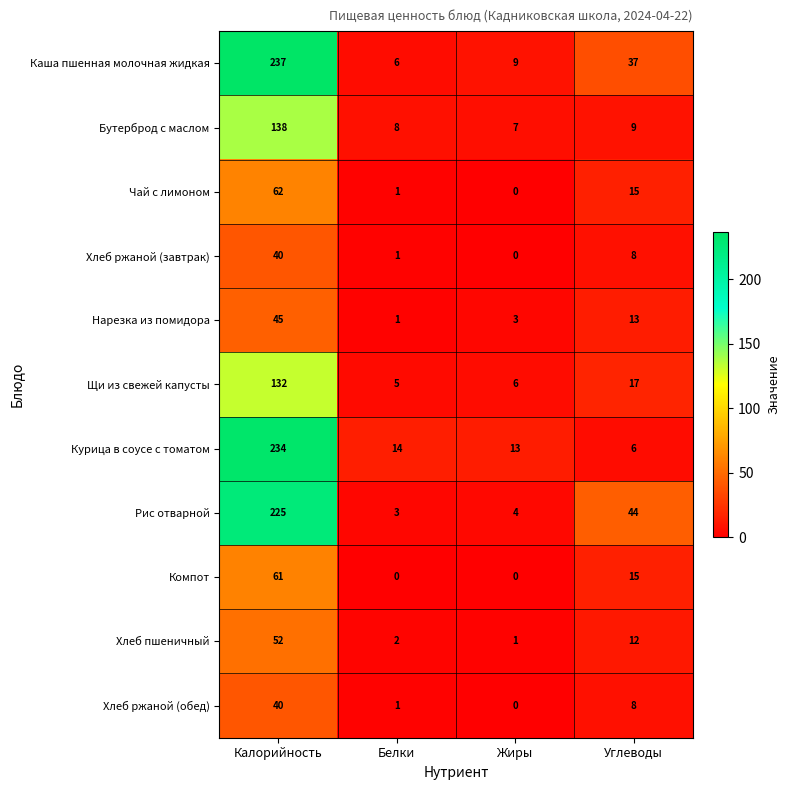

What is the average value of the Чай с лимоном series?

20